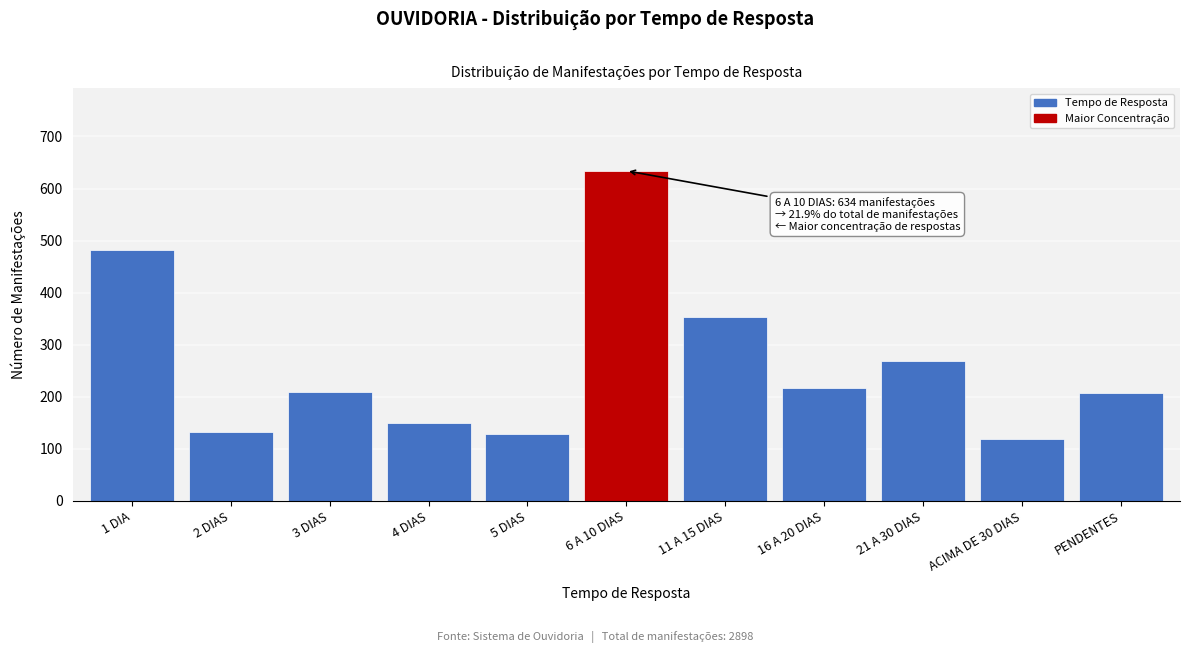

What is the sum of the values at 1 DIA and 16 A 20 DIAS?

697